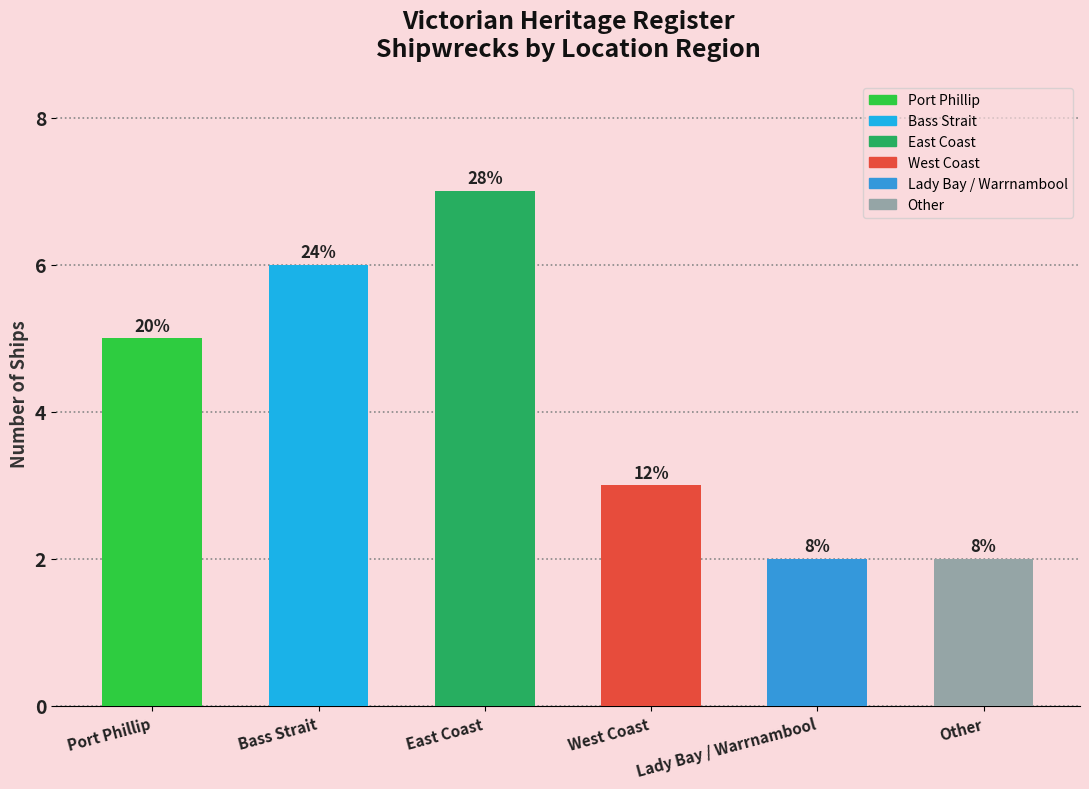

List the labels in order of value, largest first.

East Coast, Bass Strait, Port Phillip, West Coast, Lady Bay / Warrnambool, Other